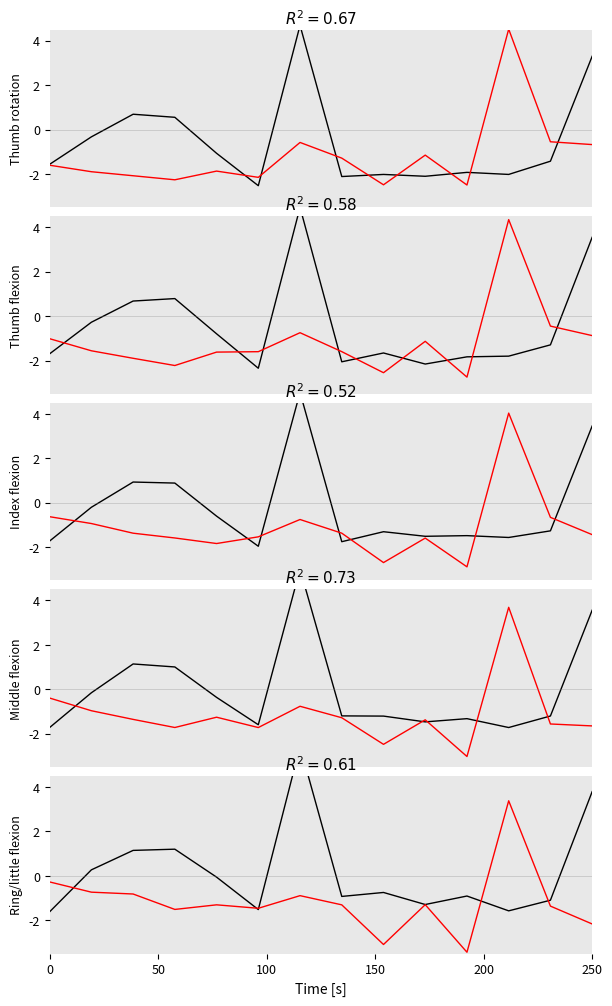

What is the difference between the highest and lowest values at 8?

2.3